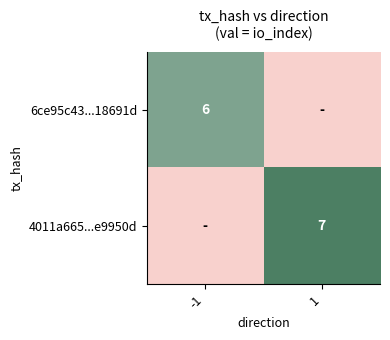

True or false: 4011a665...e9950d has a value of 7 at 1.

True